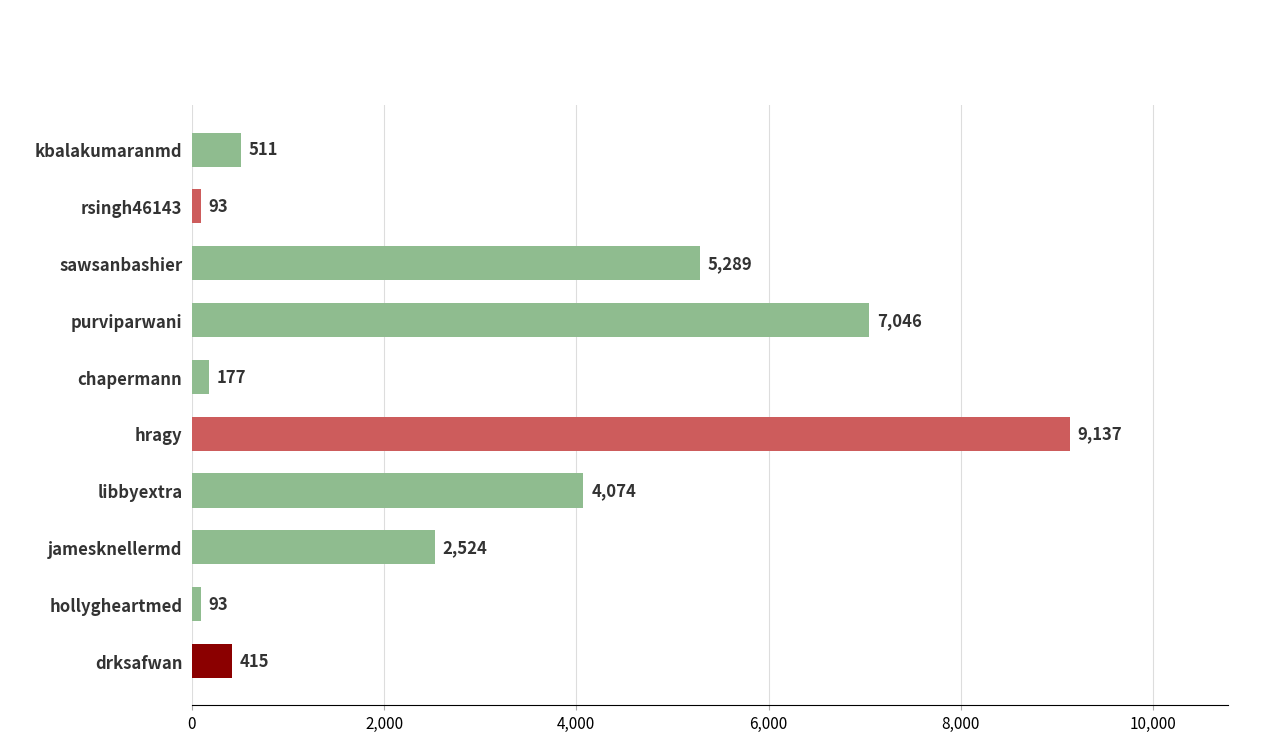

Which has a higher value, libbyextra or jamesknellermd?

libbyextra